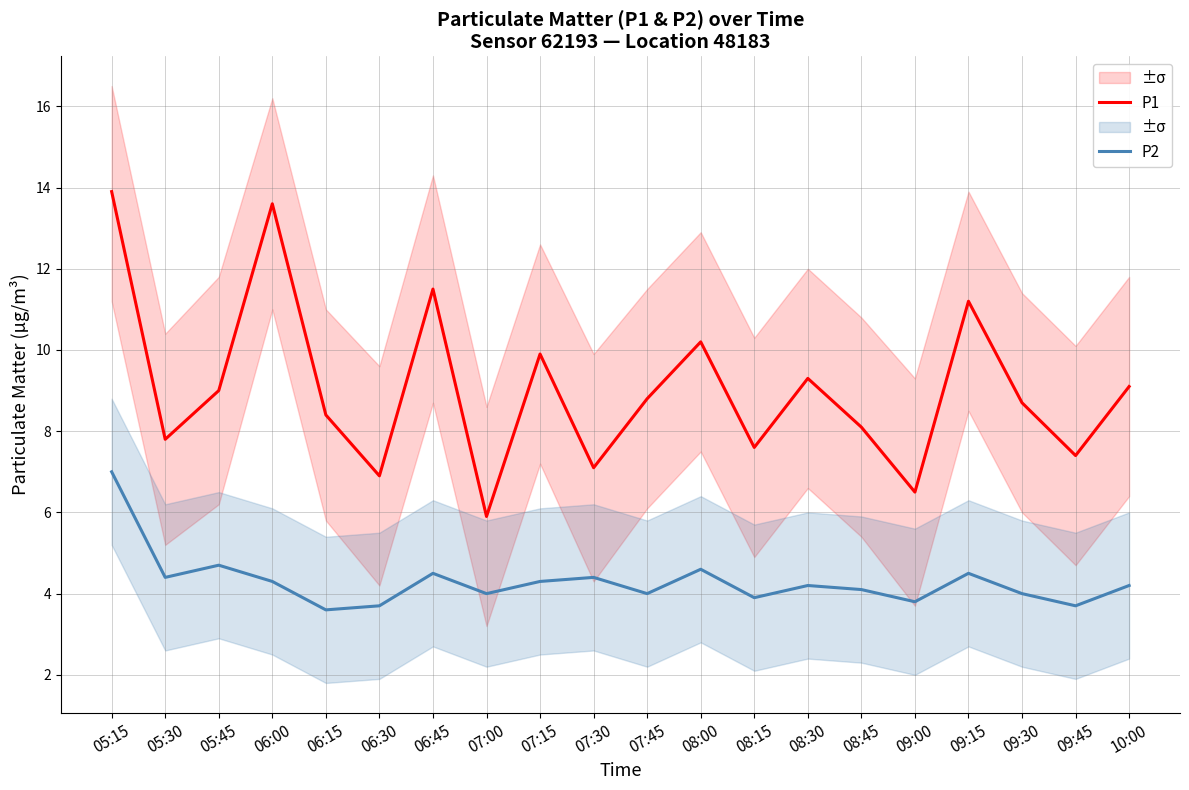

How many values in the P2 series are below 4?

5